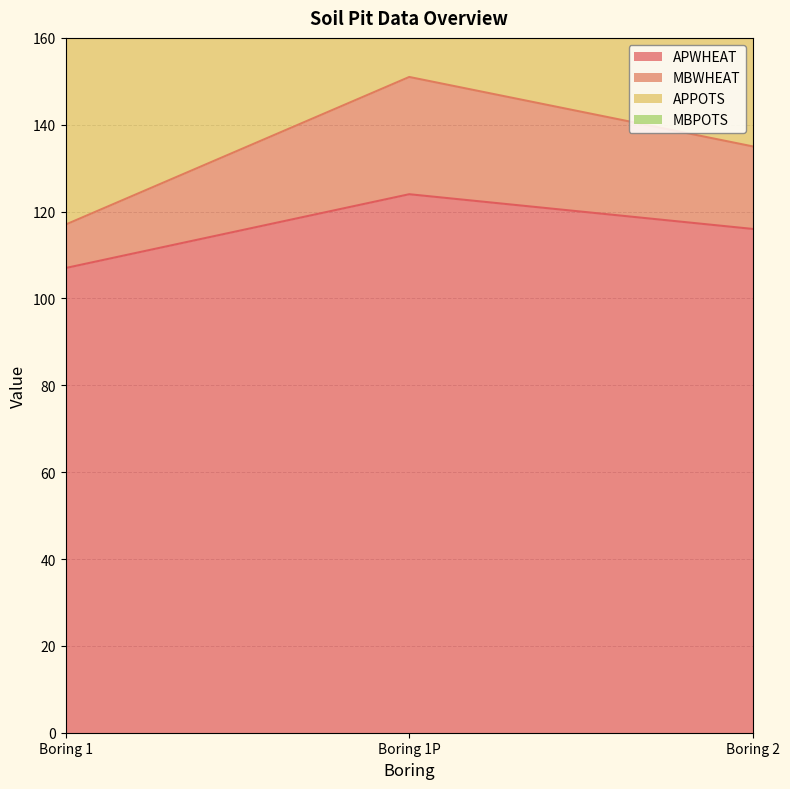

The value of APWHEAT at Boring 2 is 168. True or false?

False